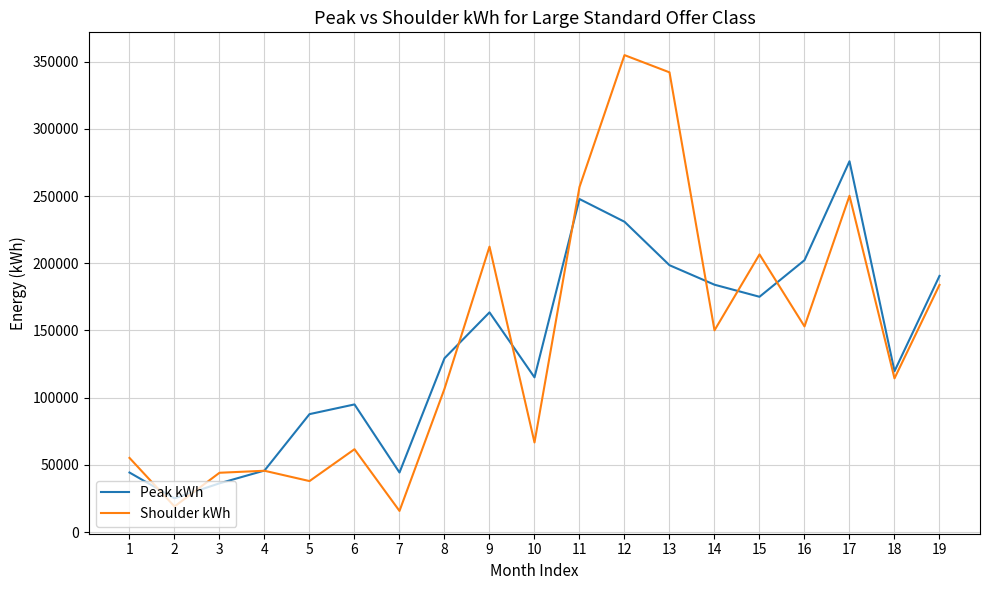

What is the sum of the Shoulder kWh values at 19 and 14?

333981